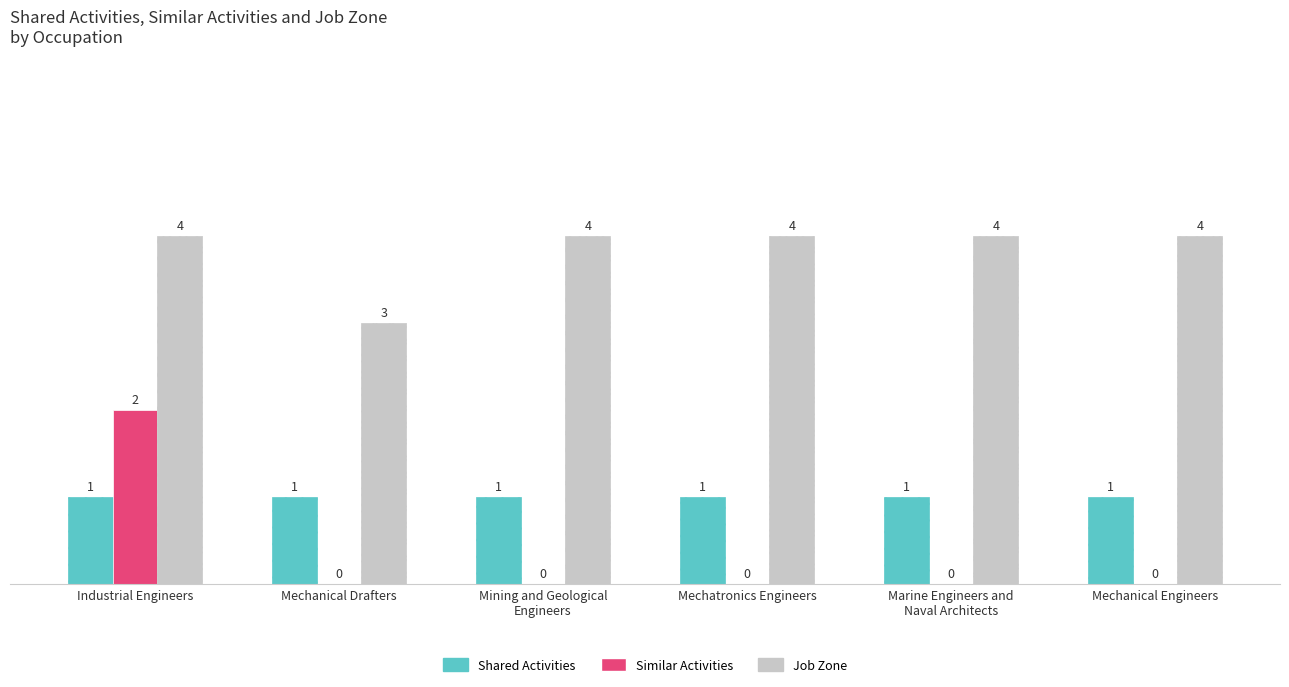

Which series has the largest total across all categories?

Job Zone